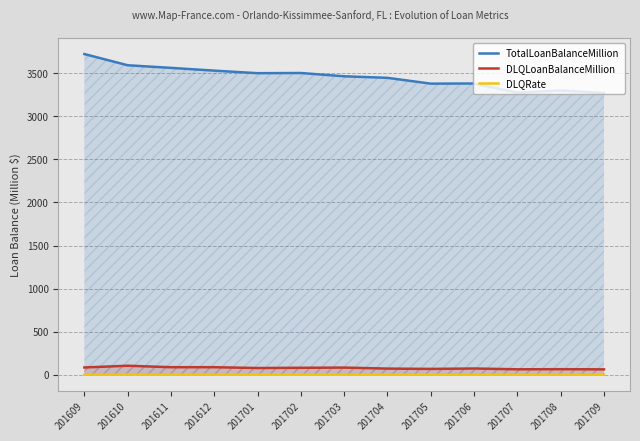

How many lines are shown in the chart?

3